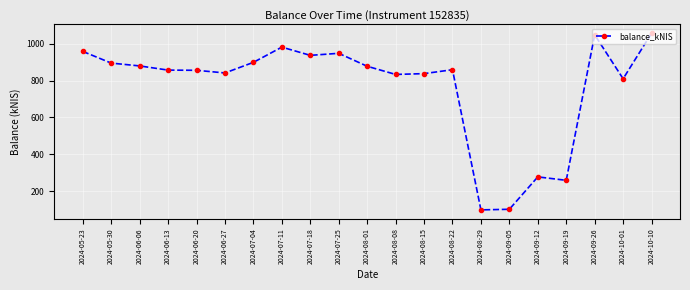

True or false: the data shows 484.8 at 2024-08-15.

False